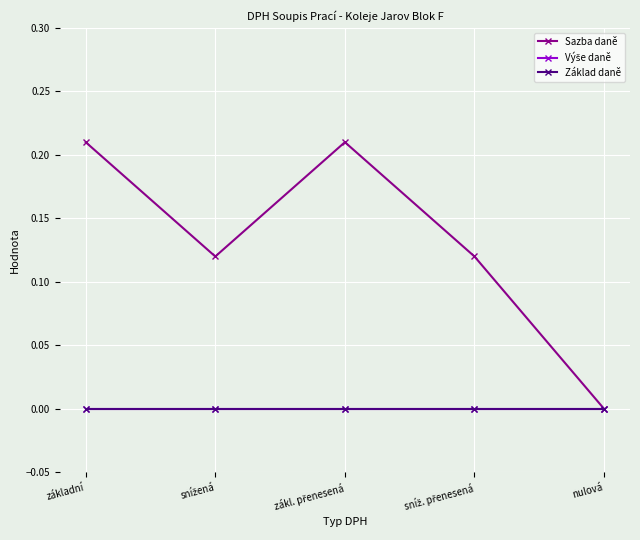

What is the average value of the Sazba daně series?

0.1